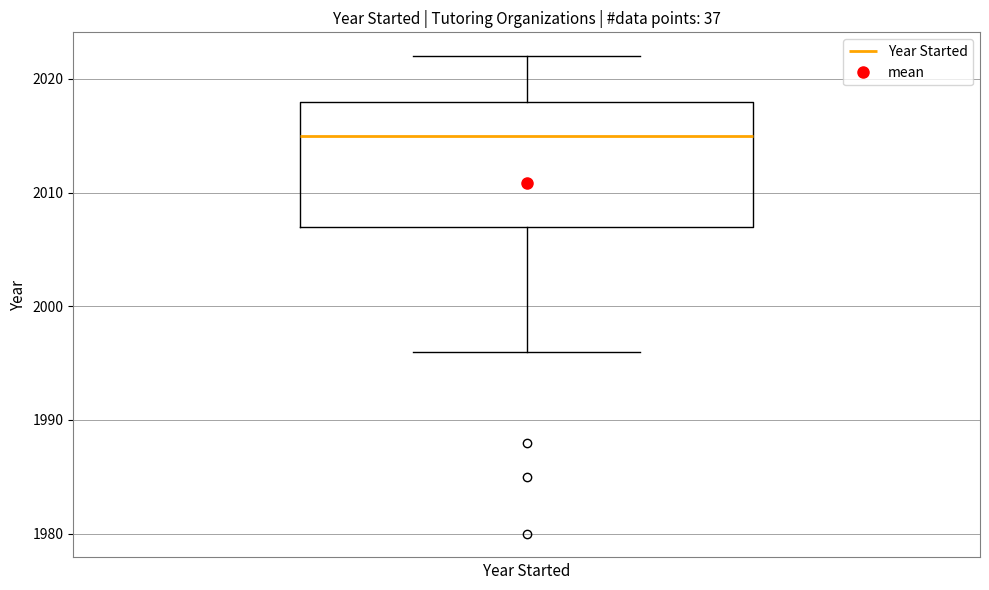

Where does the upper whisker of the box end on the y-axis? The values are not printed on the chart, so give them approximately, as read against the axis.

2022